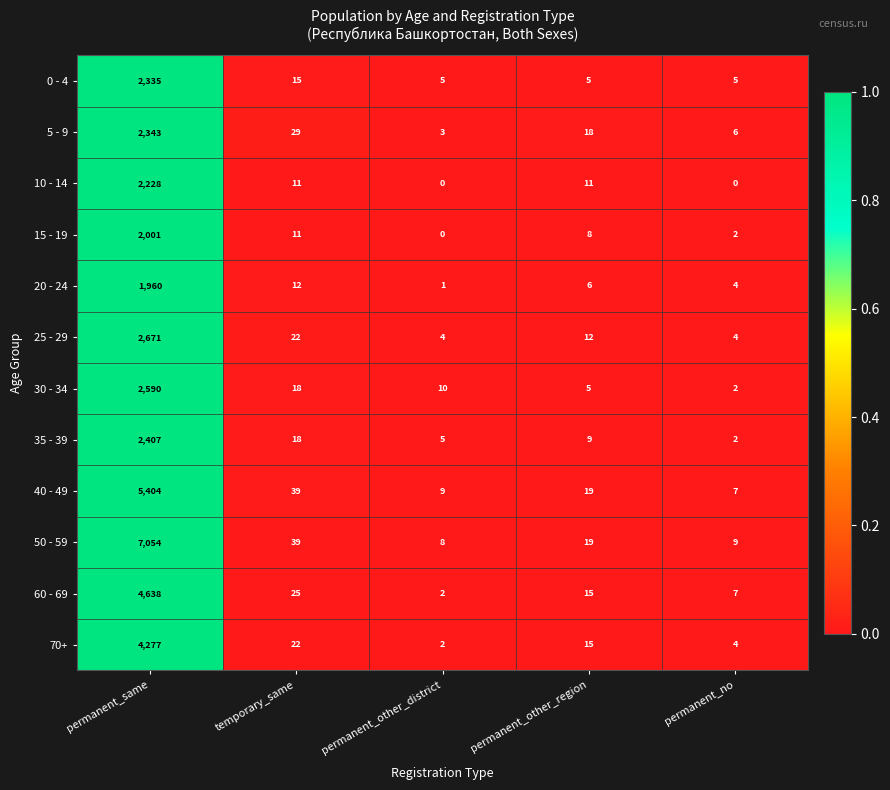

What value does the 0 - 4 series have at temporary_same?

15